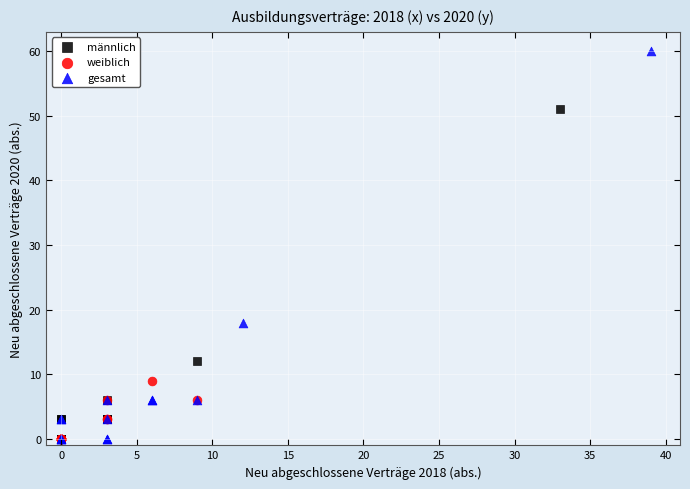

Which series reaches the maximum Y coordinate?

gesamt